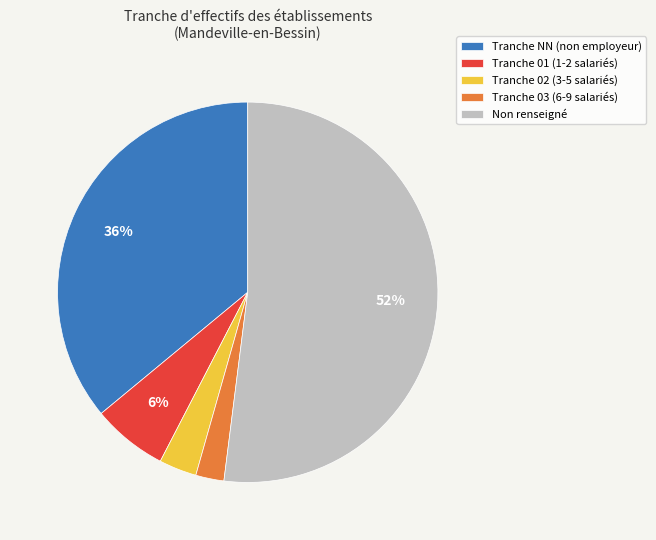

True or false: Tranche NN (non employeur) accounts for 47% of the total.

False